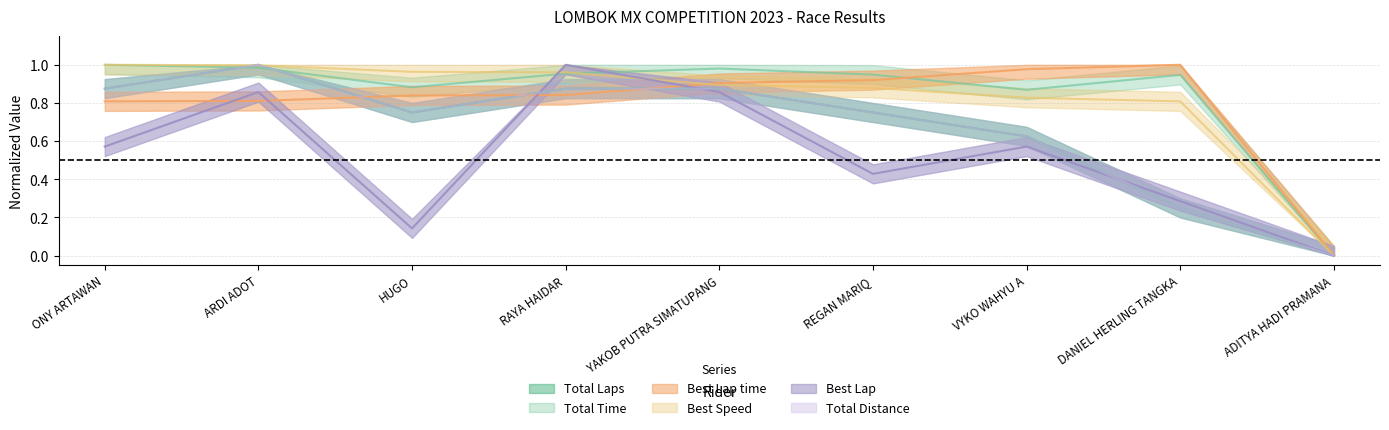

True or false: Best Speed has more than 0 interior local peaks.

False